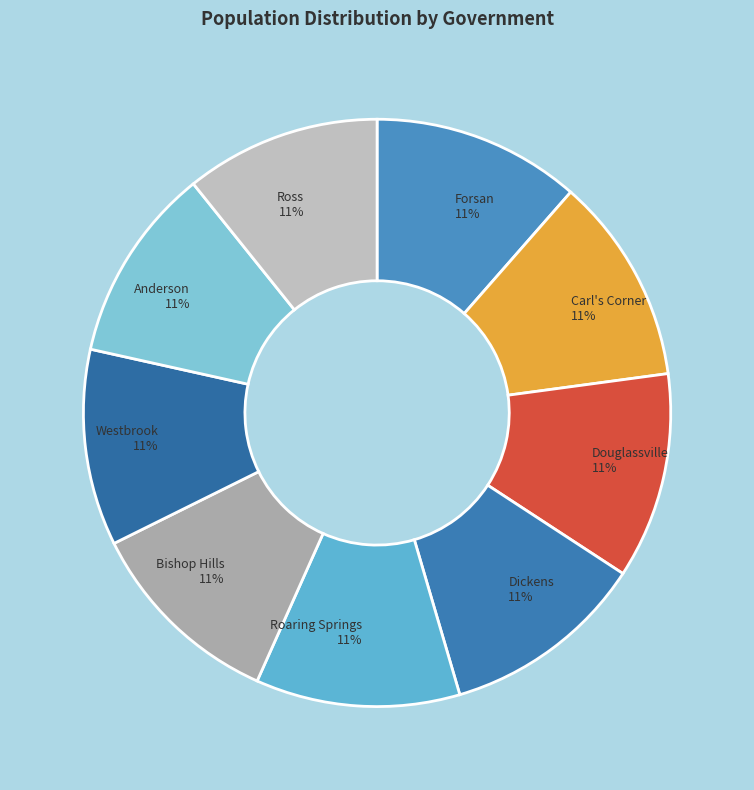

The Bishop Hills slice represents 23% of the pie. True or false?

False